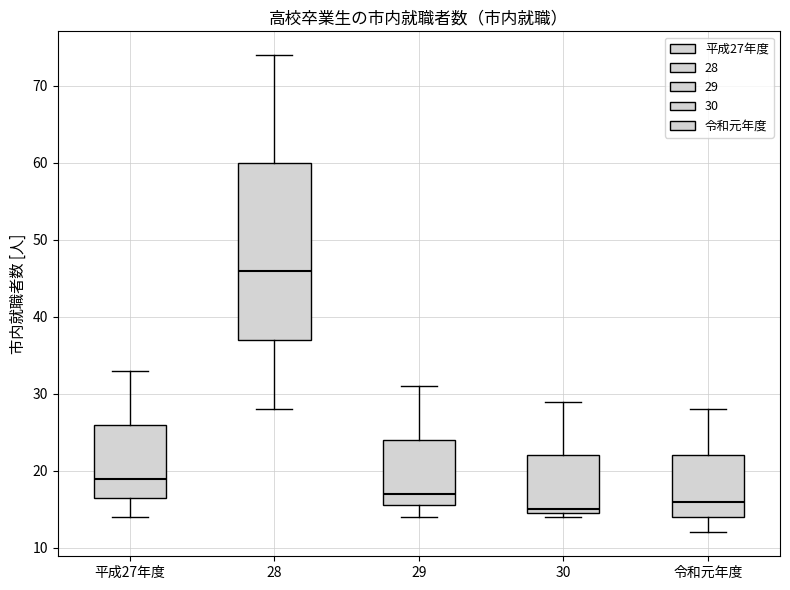

Where is the upper edge of the box for 30 on the y-axis? The values are not printed on the chart, so give them approximately, as read against the axis.

22